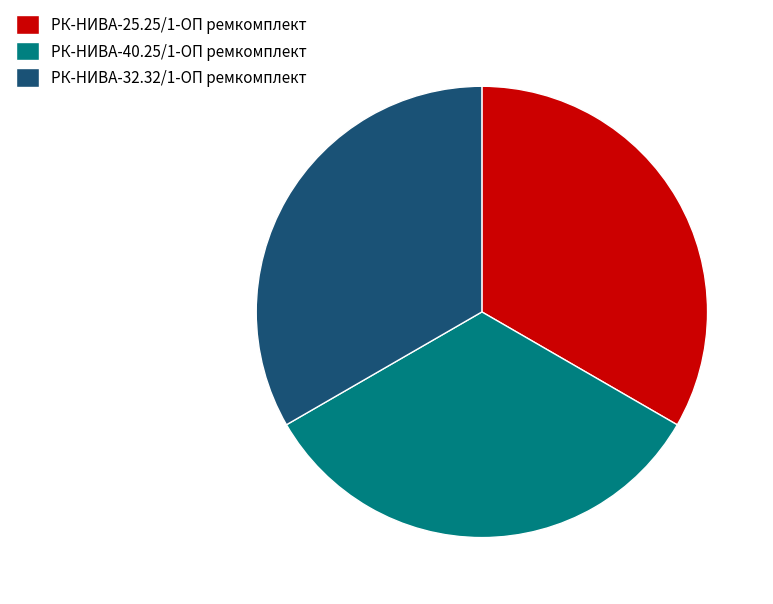

How many segments does this pie chart have?

3